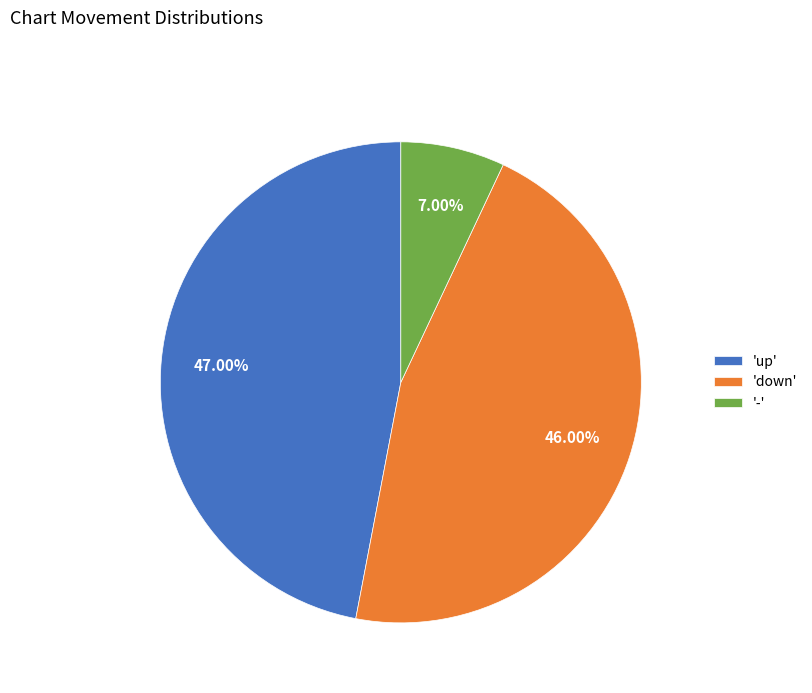

How many segments does this pie chart have?

3